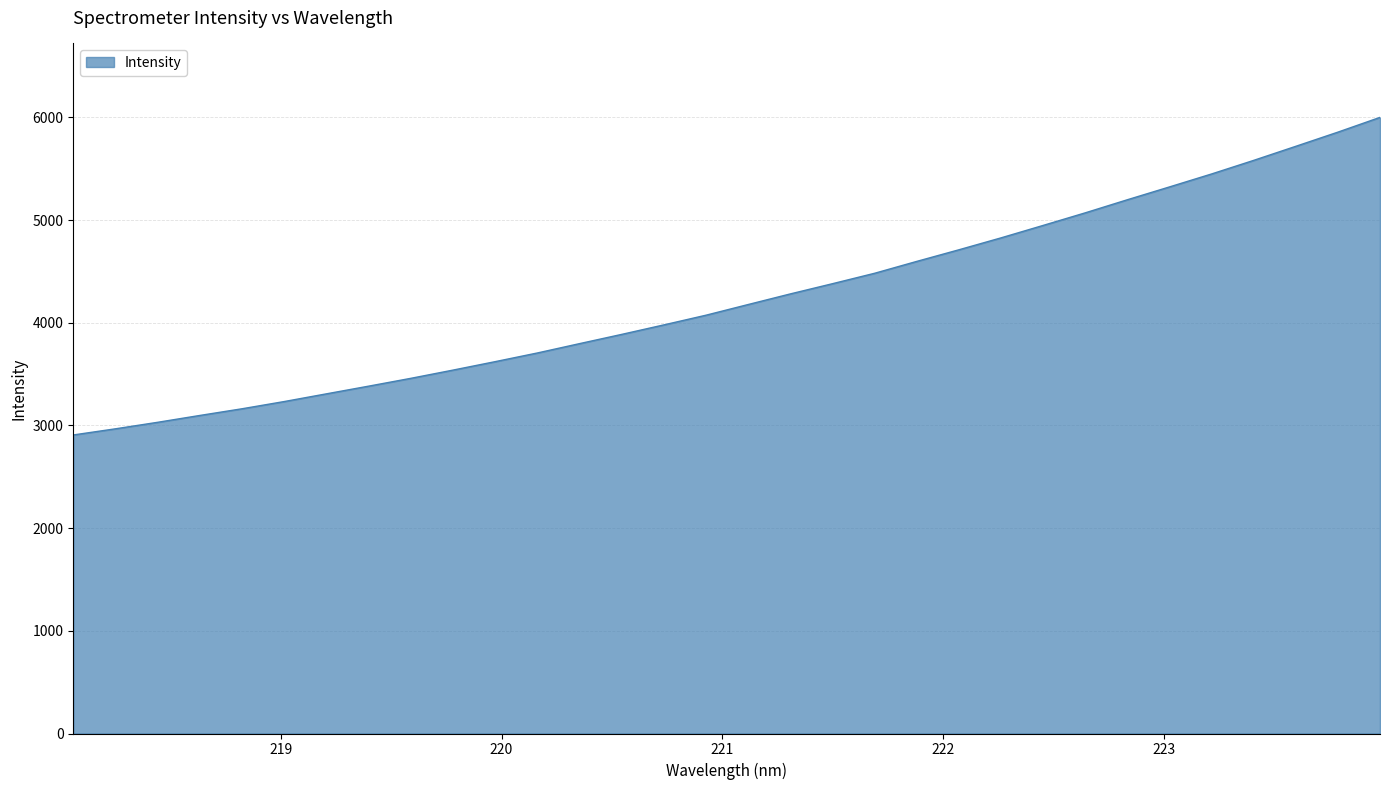

What is the difference between the maximum and minimum values?

3092.7